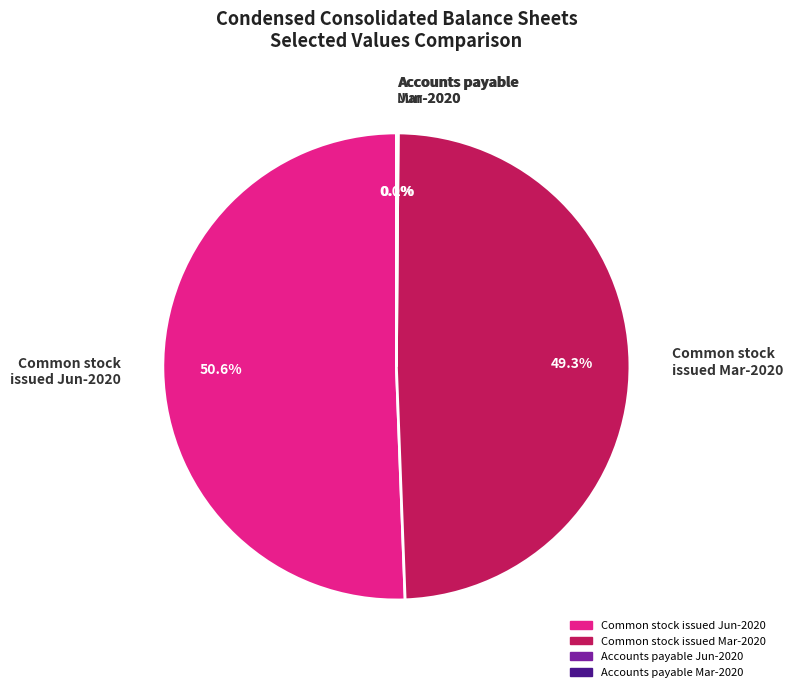

Does any single category account for the majority?

Yes